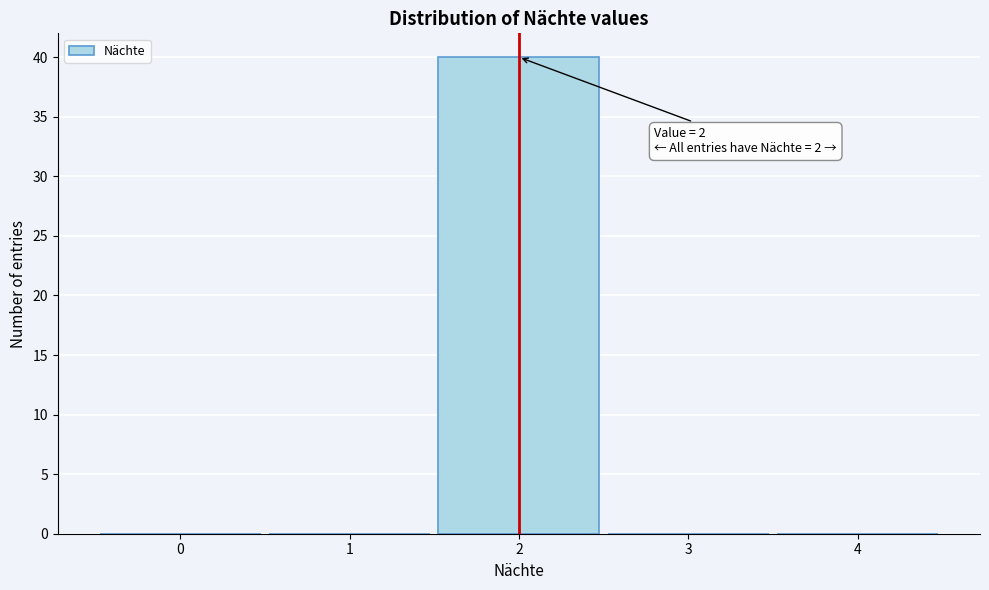

Which range on the x-axis has the tallest bar?

1.5 to 2.5